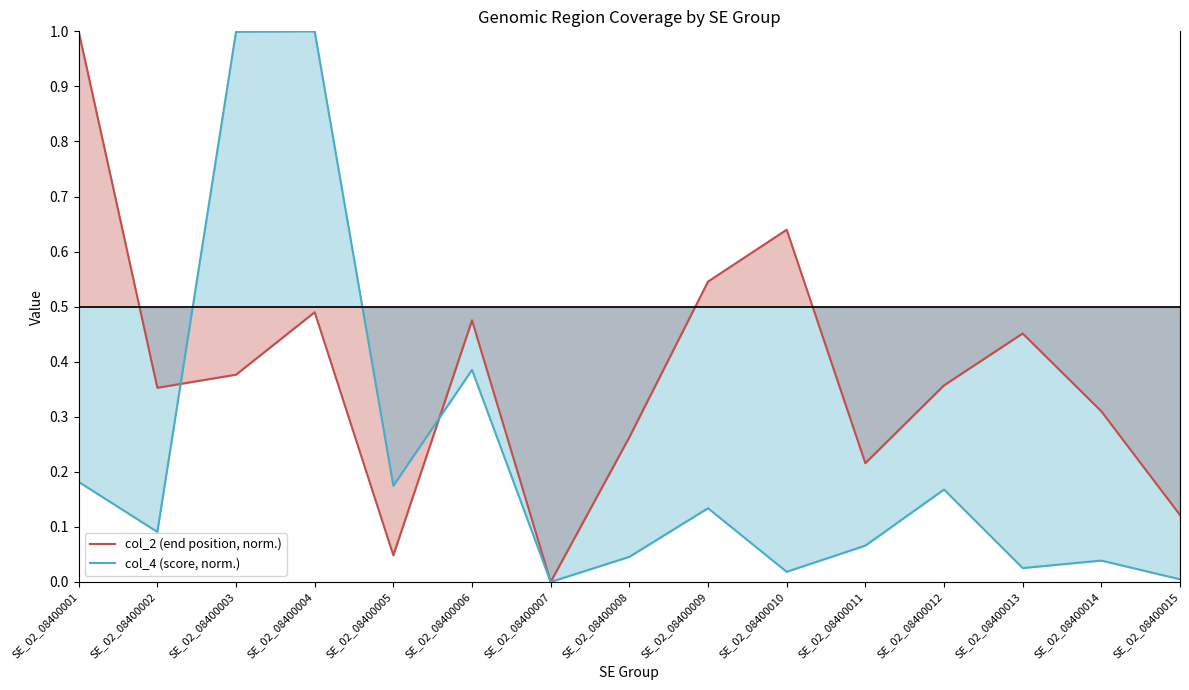

What is the value of the col_2 (end position, norm.) point at the 12th from the left?

0.4